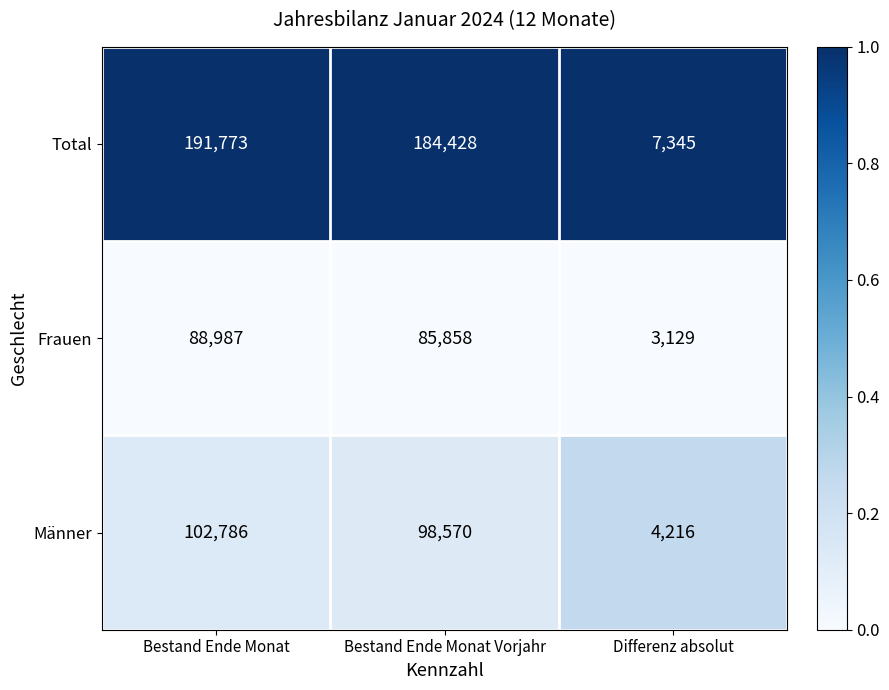

List the labels in order of Total value, smallest first.

Differenz absolut, Bestand Ende Monat Vorjahr, Bestand Ende Monat